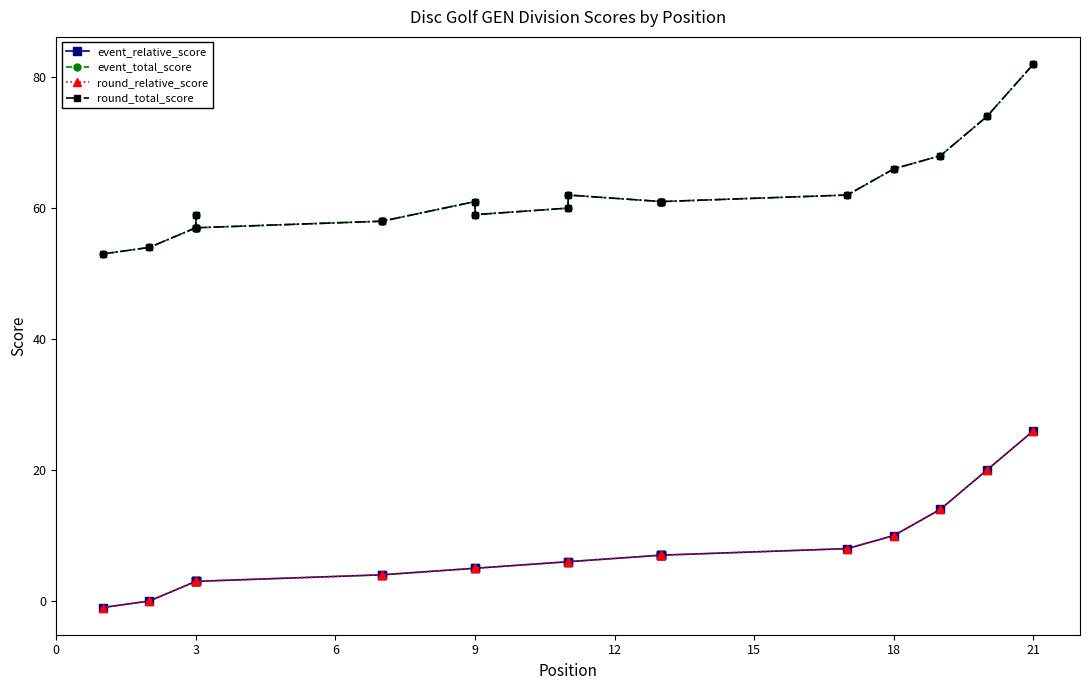

What is the label of the 20th point from the right?

3